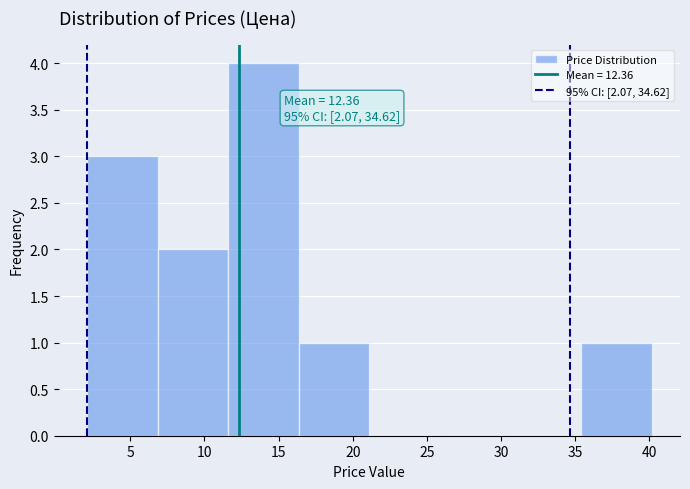

Which range on the x-axis has the tallest bar?

11.5 to 16.5